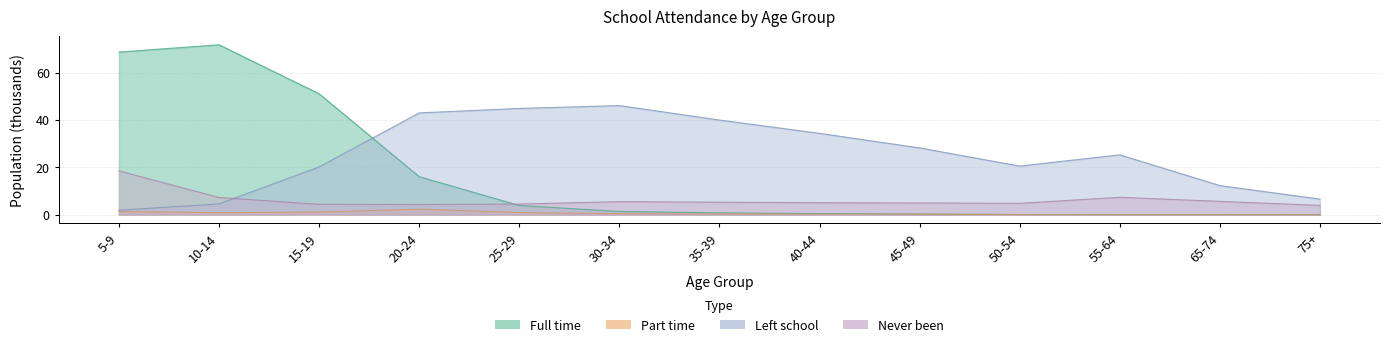

True or false: Part time and Left school intersect in this chart.

False